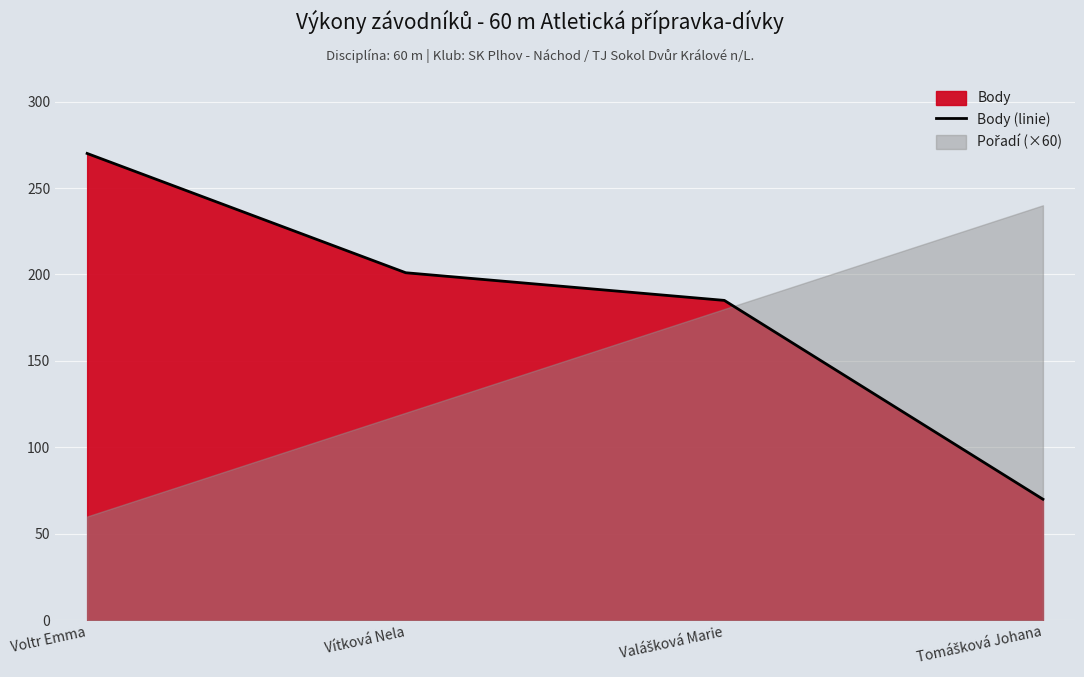

What is the difference between the maximum and second lowest values?

85